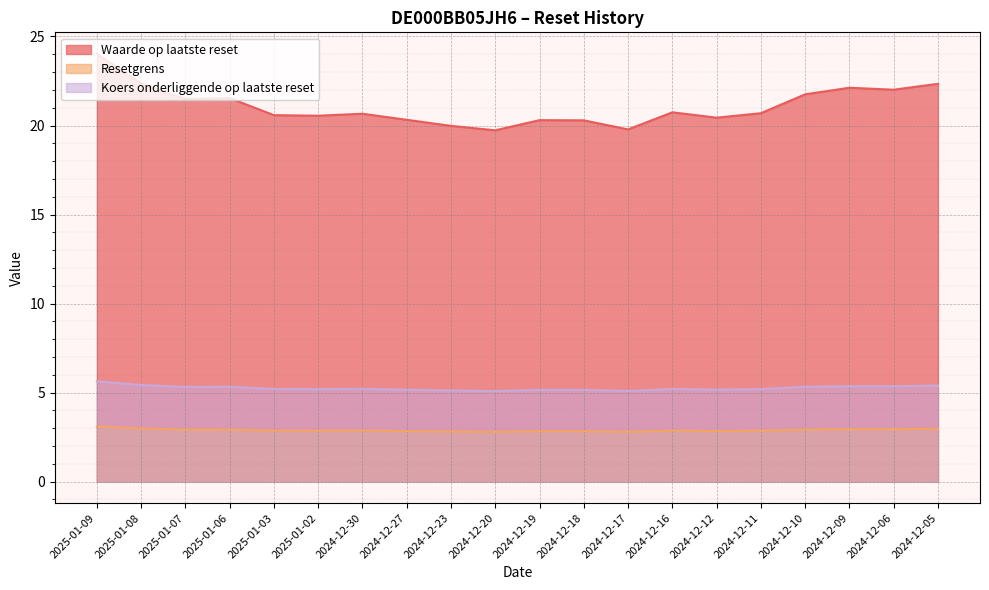

What is the difference between the highest and lowest values at 2024-12-20?

16.9